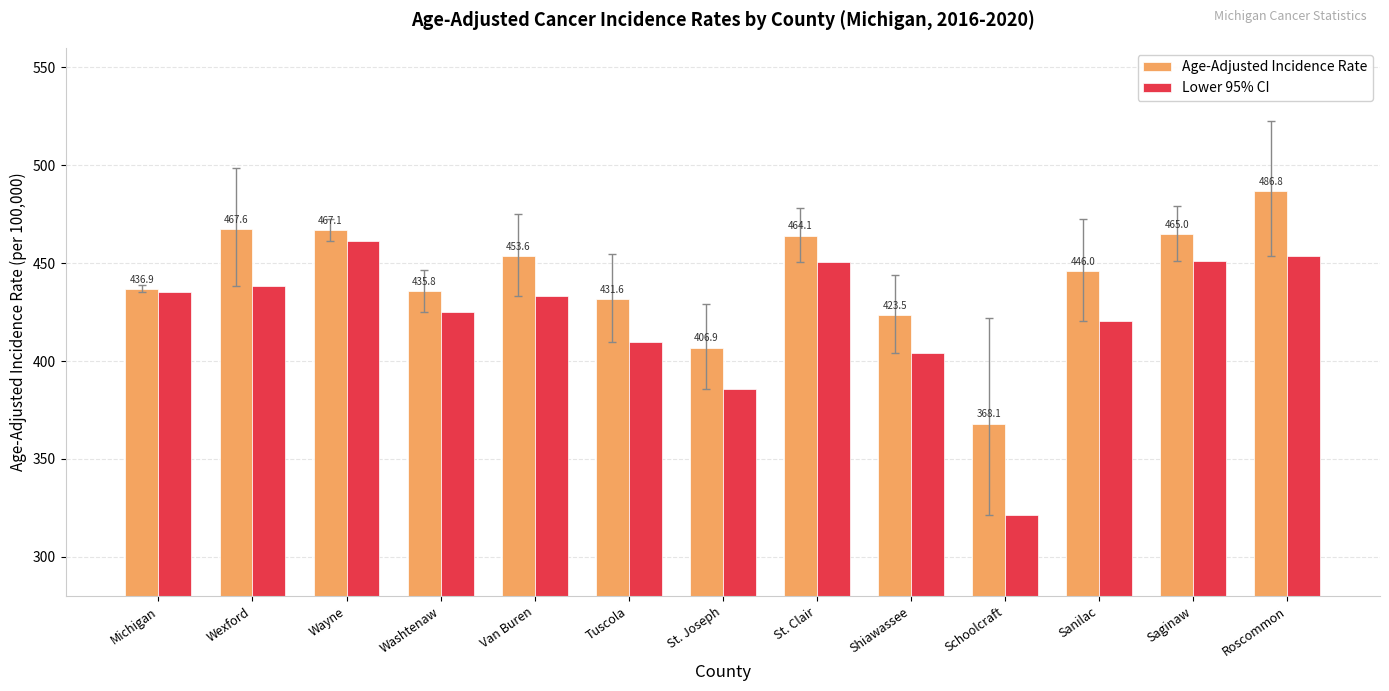

Reading left to right, what are all the values shown in this chart?

Age-Adjusted Incidence Rate: Michigan=436.9	Wexford=467.6	Wayne=467.1	Washtenaw=435.8	Van Buren=453.6	Tuscola=431.6	St. Joseph=406.9	St. Clair=464.1	Shiawassee=423.5	Schoolcraft=368.1	Sanilac=446.0	Saginaw=465.0	Roscommon=486.8
Lower 95% CI: Michigan=435.1	Wexford=438.4	Wayne=461.4	Washtenaw=425.2	Van Buren=433.0	Tuscola=409.6	St. Joseph=385.5	St. Clair=450.6	Shiawassee=403.9	Schoolcraft=321.3	Sanilac=420.5	Saginaw=451.1	Roscommon=453.5